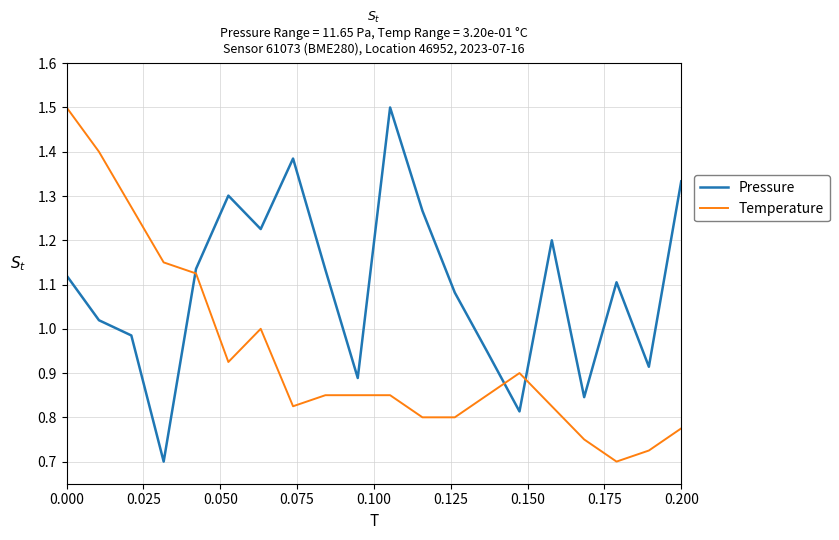

How many interior local peaks does the Pressure series have?

5